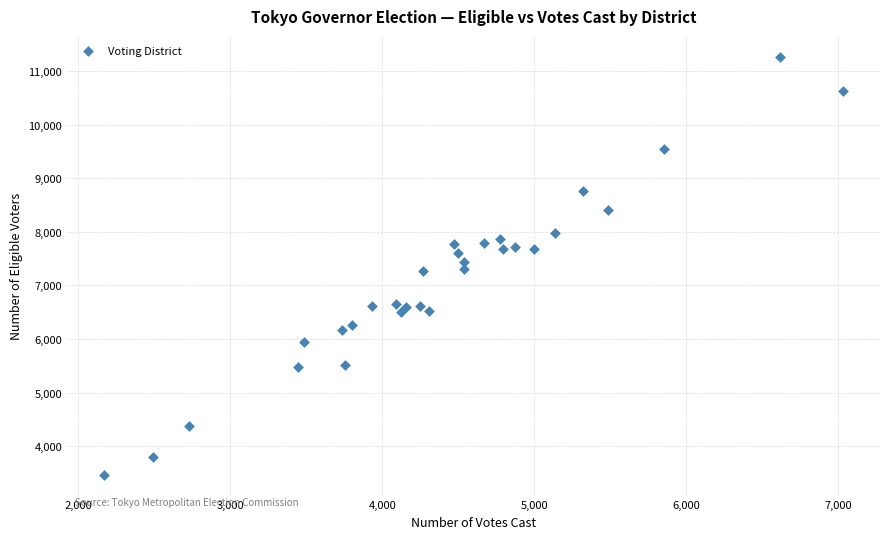

What is the range of Y values (max minus min)?

7797